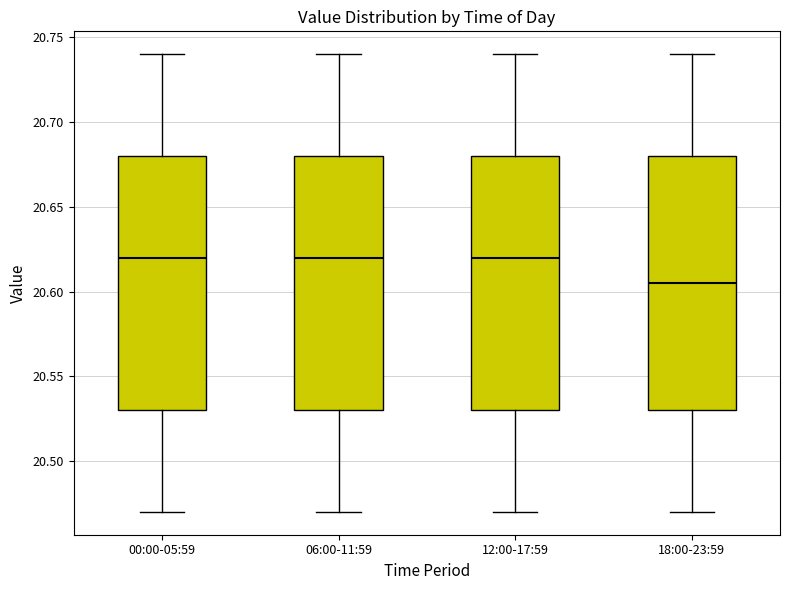

Where is the upper edge of the box for 12:00-17:59 on the y-axis? The values are not printed on the chart, so give them approximately, as read against the axis.

20.680